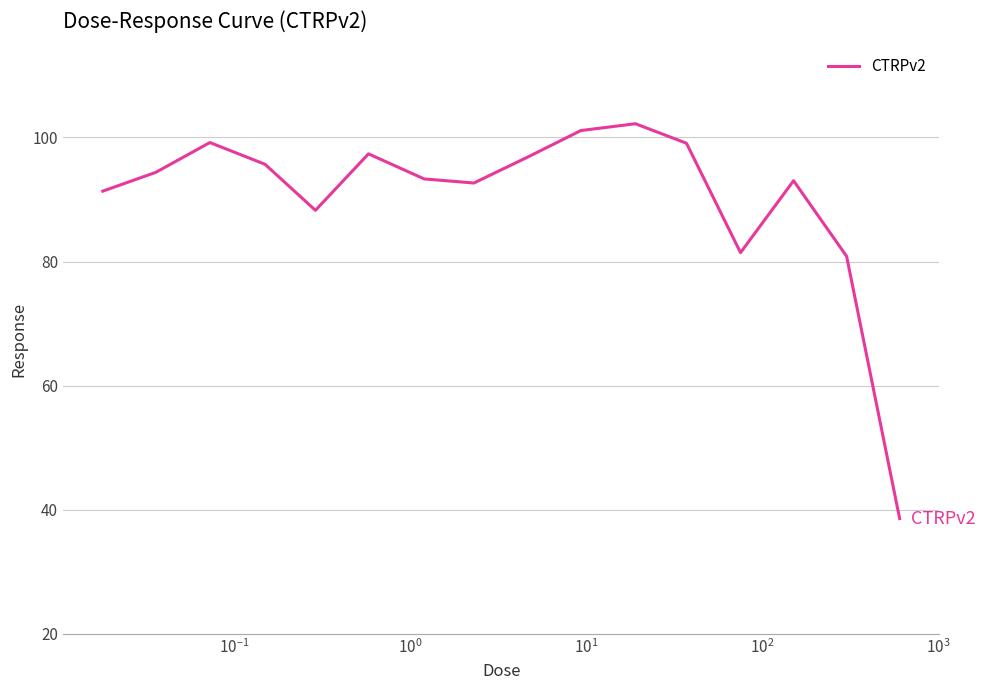

What is the greatest value displayed?

102.2